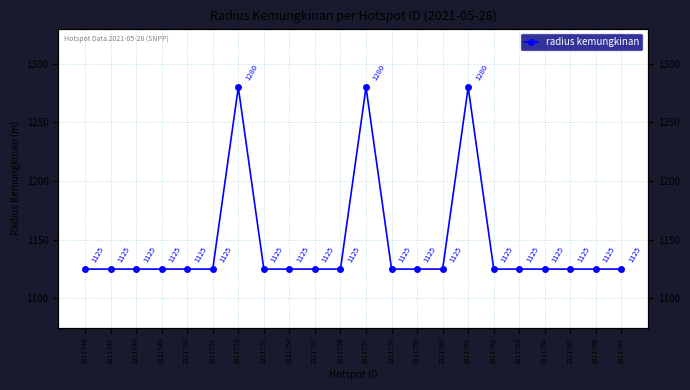

Which label corresponds to the smallest value in the chart?

3311746